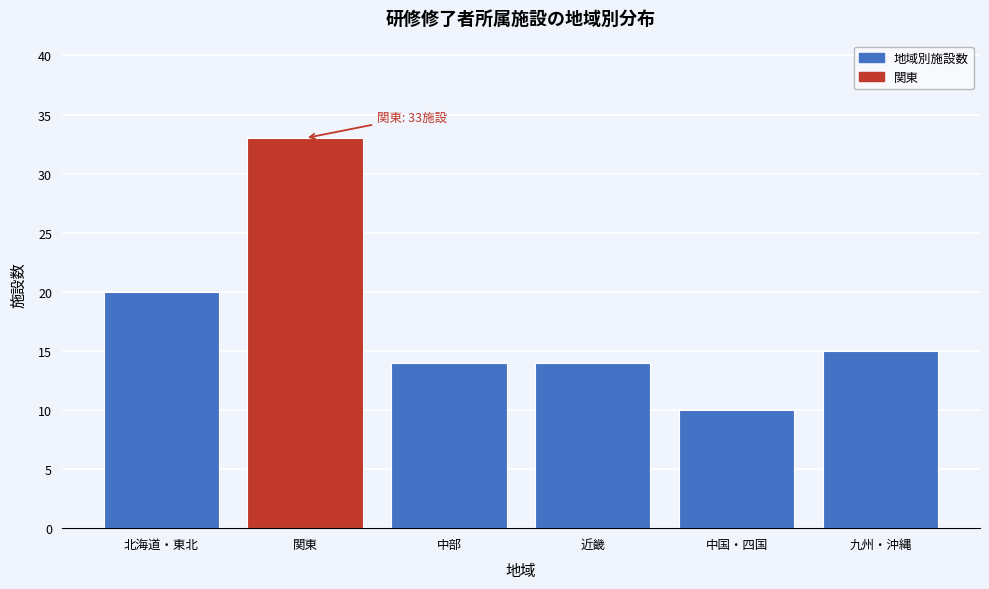

Reading left to right, what are all the values shown in this chart?

北海道・東北=20	関東=33	中部=14	近畿=14	中国・四国=10	九州・沖縄=15